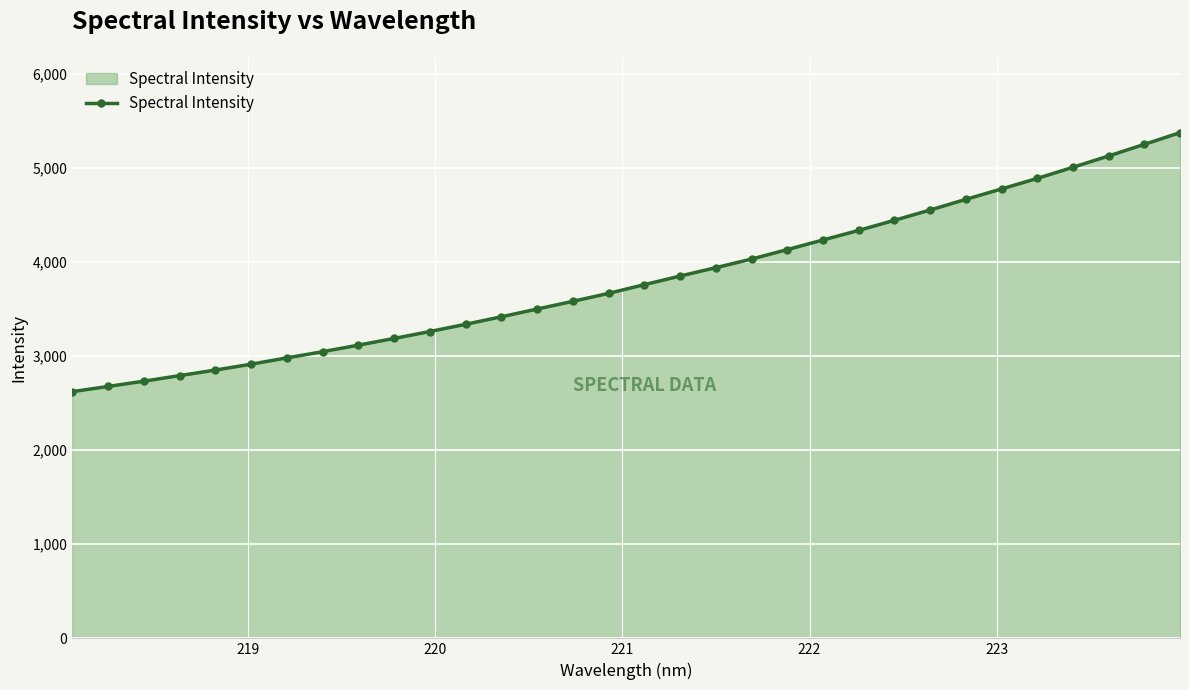

What is the minimum value shown in the chart?

2621.3